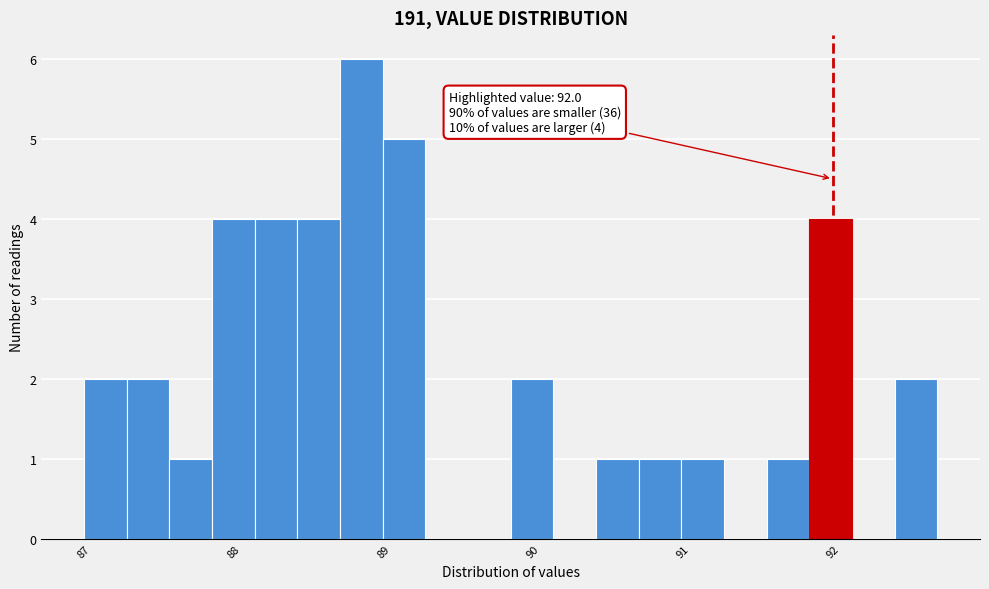

Around what value on the x-axis is the tallest bar? Give the approximate position of its centre, as read against the axis.

88.9